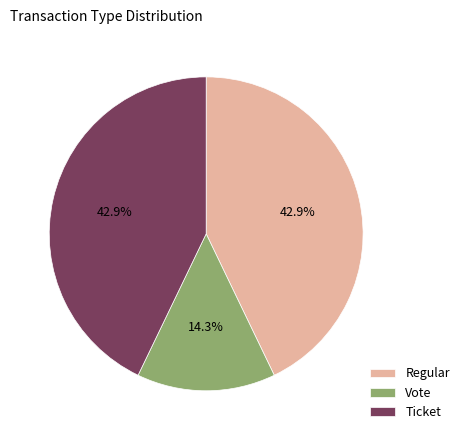

Does Regular represent more than half of the total?

No